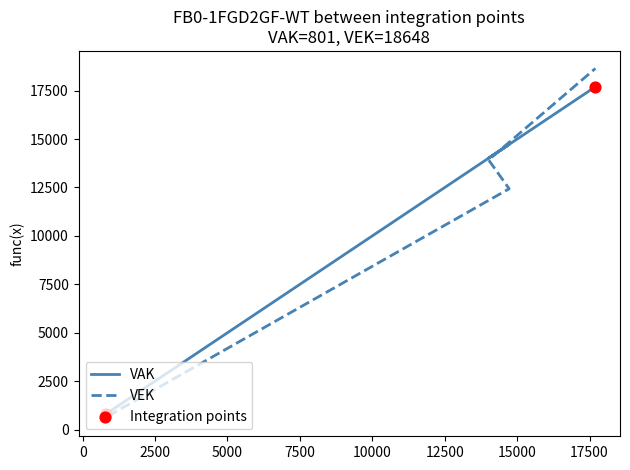

Which series contains the highest Y value?

VEK